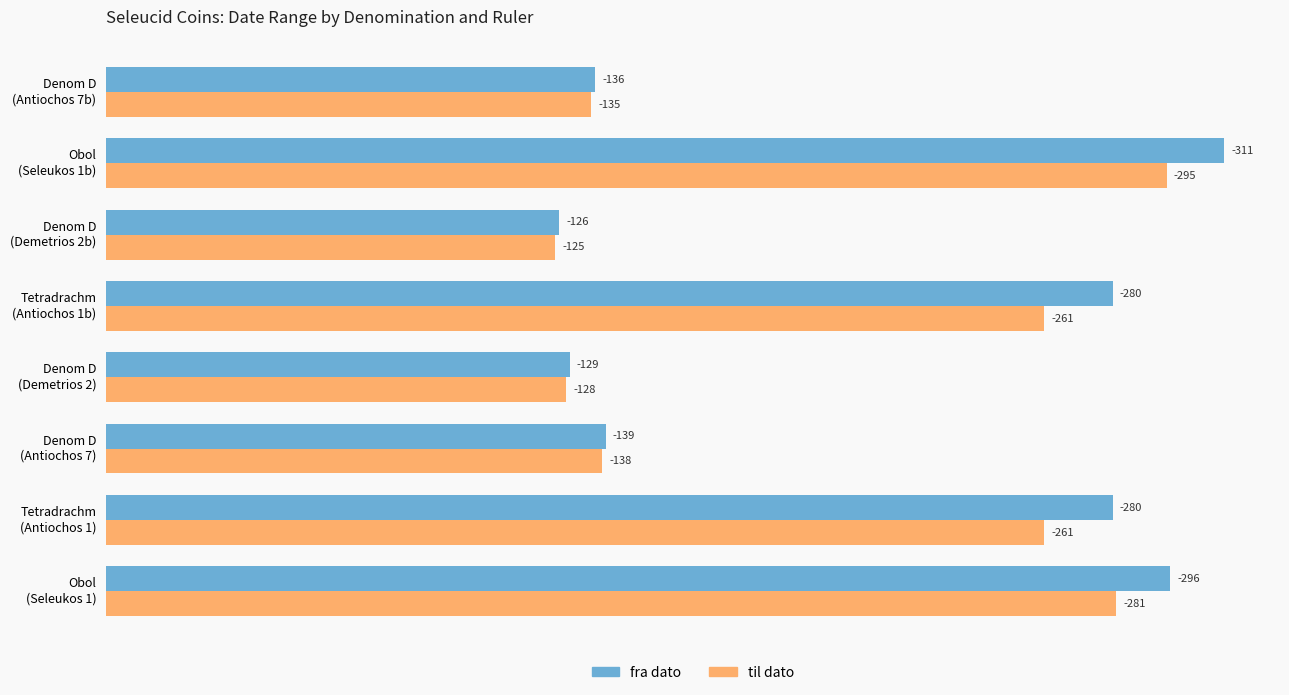

At how many categories does at least one series exceed 155?

4